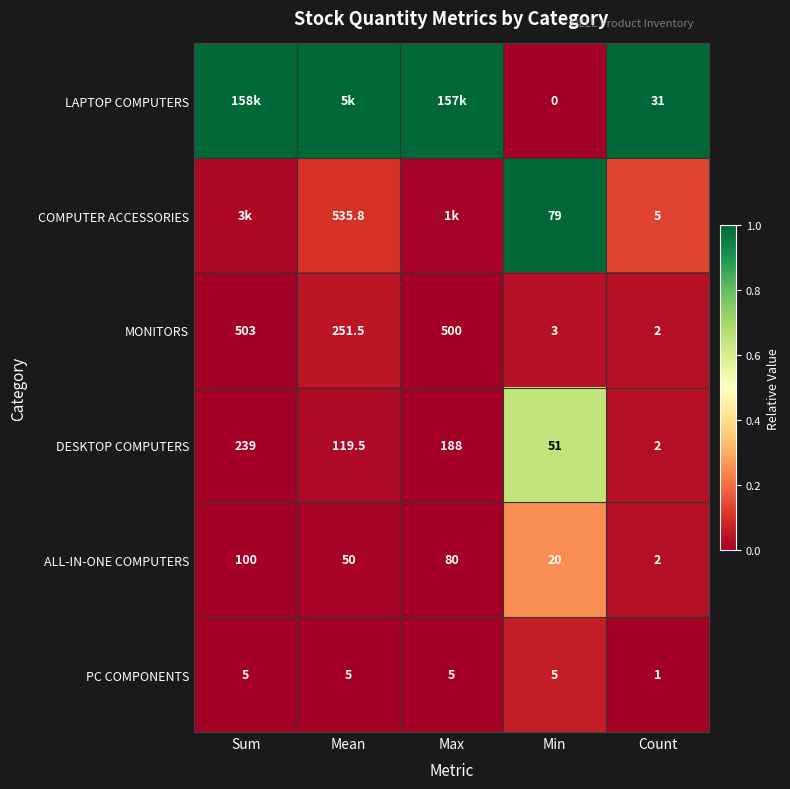

The MONITORS series shows 0.1 at Count. True or false?

False